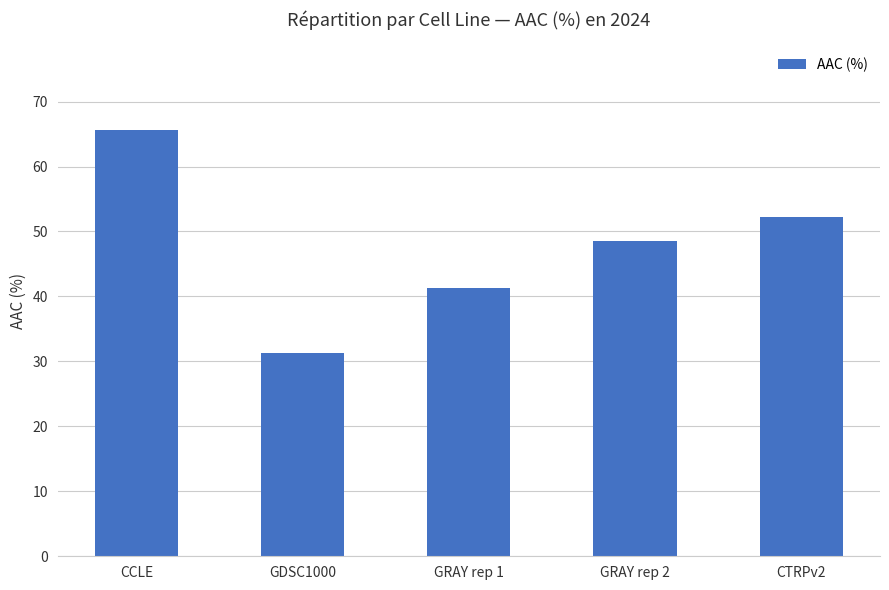

What is the change in value from GDSC1000 to CTRPv2?

+20.9